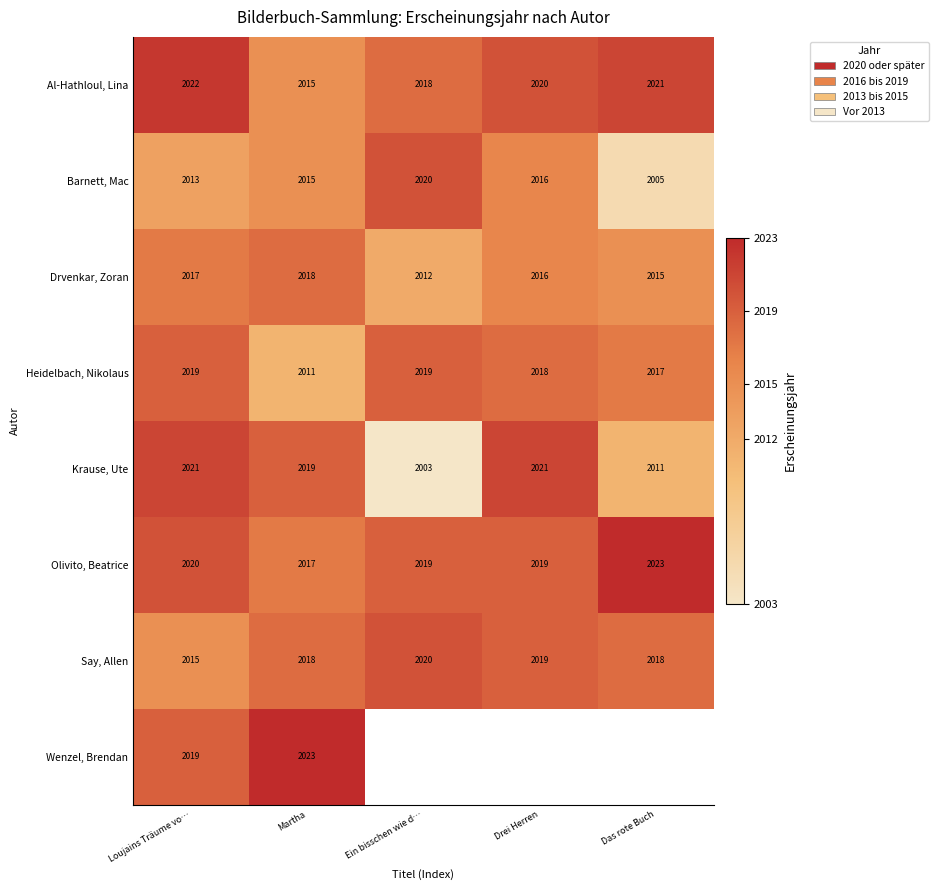

List the labels in order of Drvenkar, Zoran value, largest first.

Martha, Loujains Träume vo…, Drei Herren, Das rote Buch, Ein bisschen wie d…